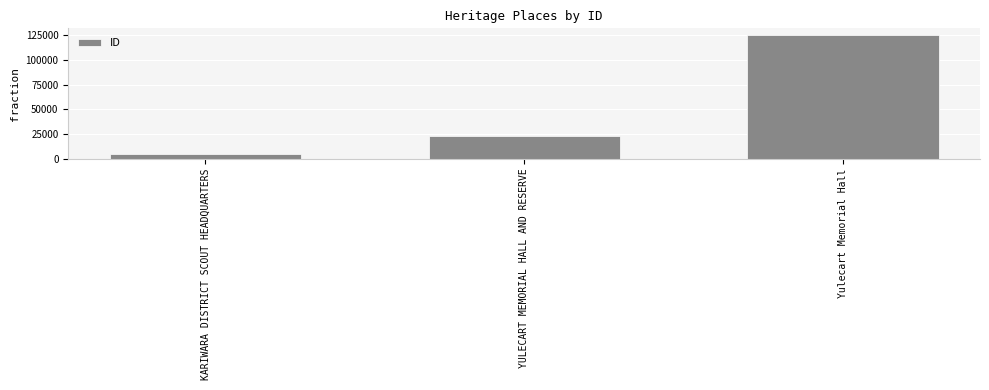

Count the number of categories in the chart.

3